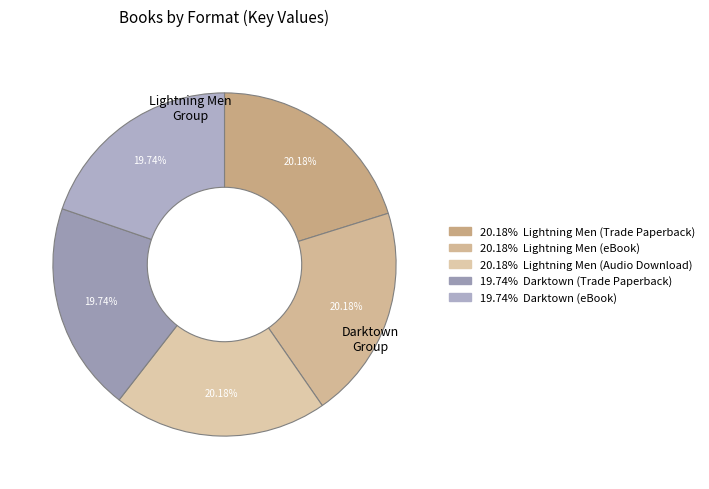

How many segments does this pie chart have?

5